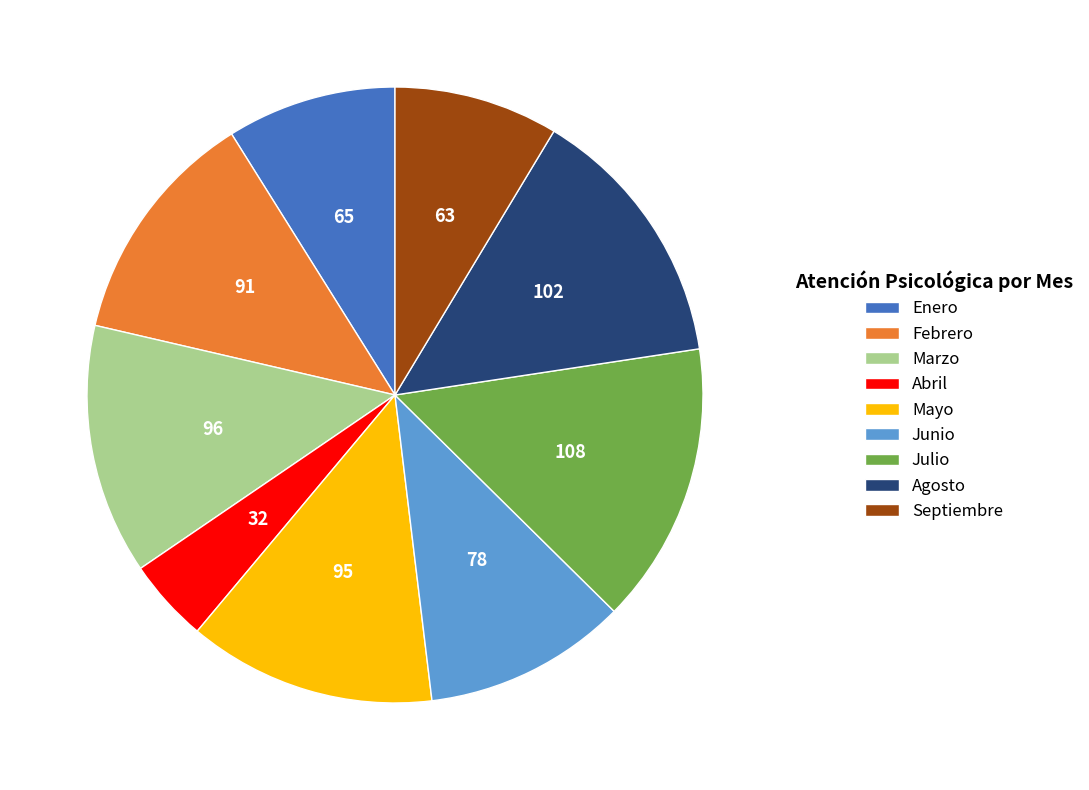

What is the smallest slice in the pie chart?

Abril